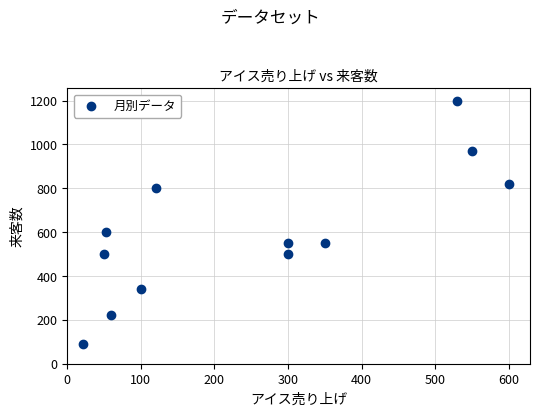

What is the average X value?

253